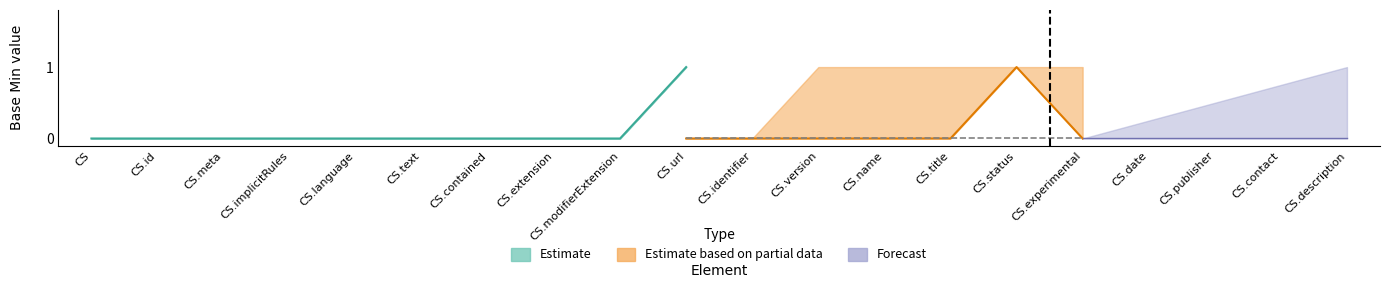

Between CodeSystem.extension and CodeSystem.modifierExtension, which series saw the biggest shift?

Estimate